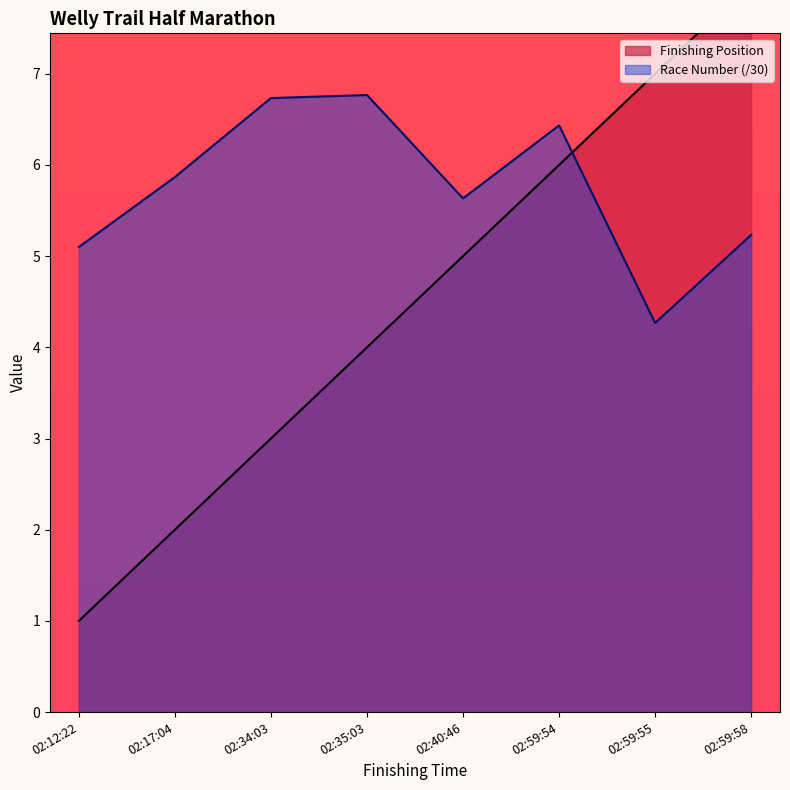

What is the value of the Race Number point at the 7th from the left?

4.3